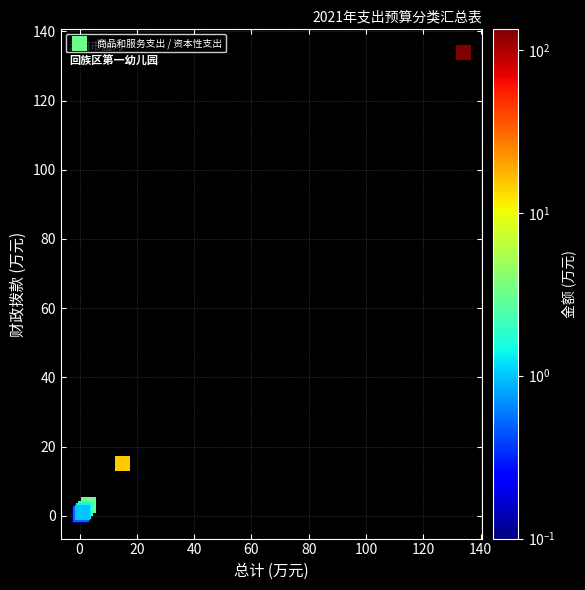

What Y value in the scatter plot is closest to 67?

15.1